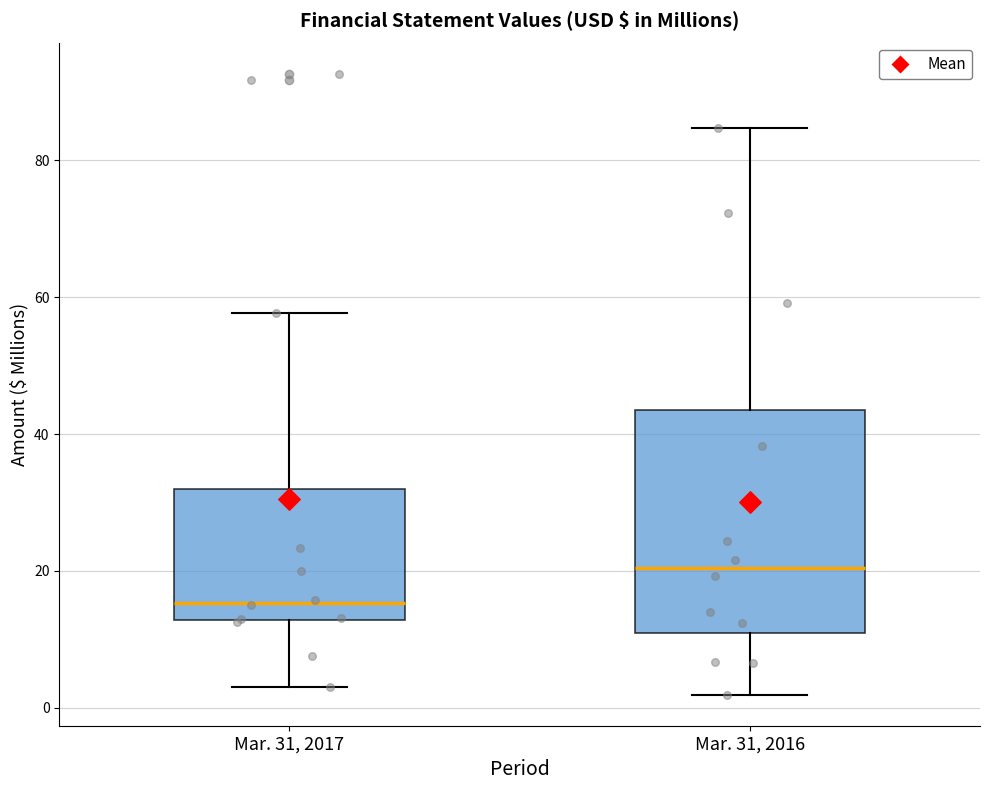

Reading left to right, transcribe this box plot: for each box, give where its median line is, the range the box spans, and where its two whiskers end, as read against the y-axis. The values are not printed on the chart, so give them approximately, as read against the axis.

Mar. 31, 2017: median 16, box 12 to 32, whiskers 4 to 58
Mar. 31, 2016: median 20, box 10 to 44, whiskers 2 to 84